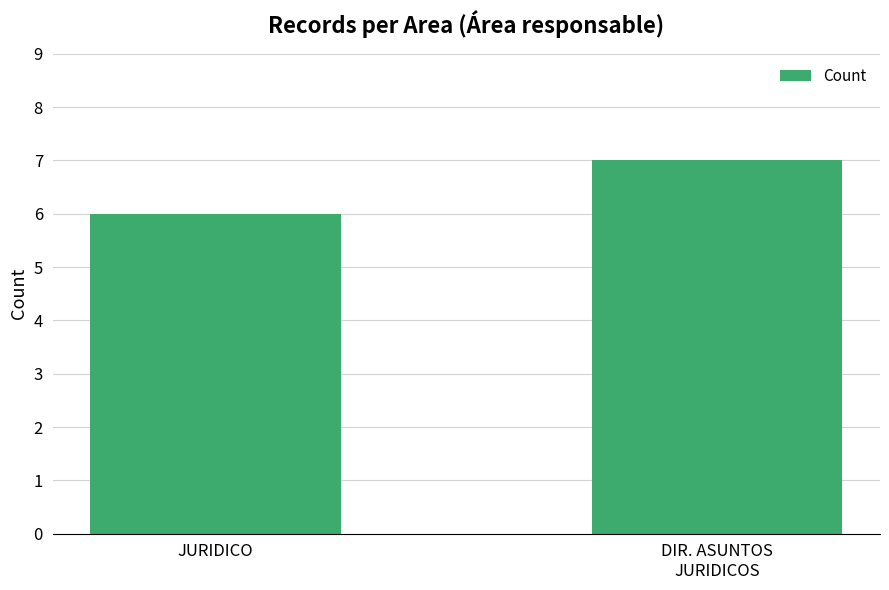

List the labels in order of value, smallest first.

JURIDICO, DIR. ASUNTOS
JURIDICOS